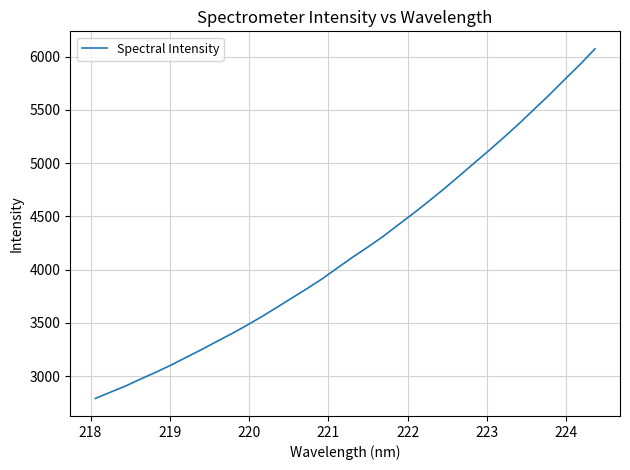

What is the difference between the maximum and minimum values?

3282.0